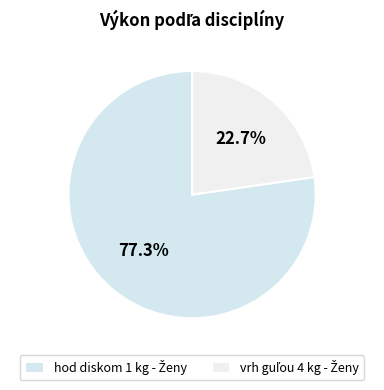

To the nearest percent, what is the combined percentage of hod diskom 1 kg - Ženy and vrh guľou 4 kg - Ženy?

100%